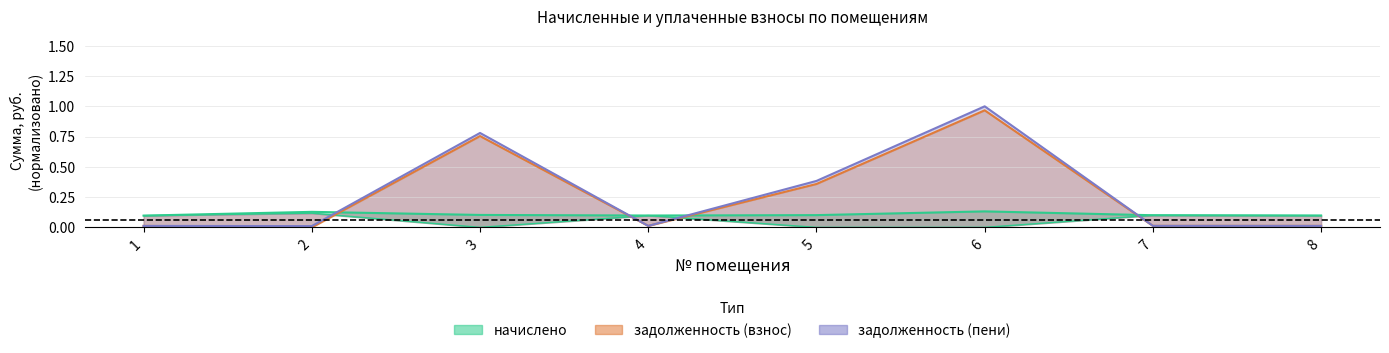

The уплачено series shows 0.2 at 1. True or false?

False